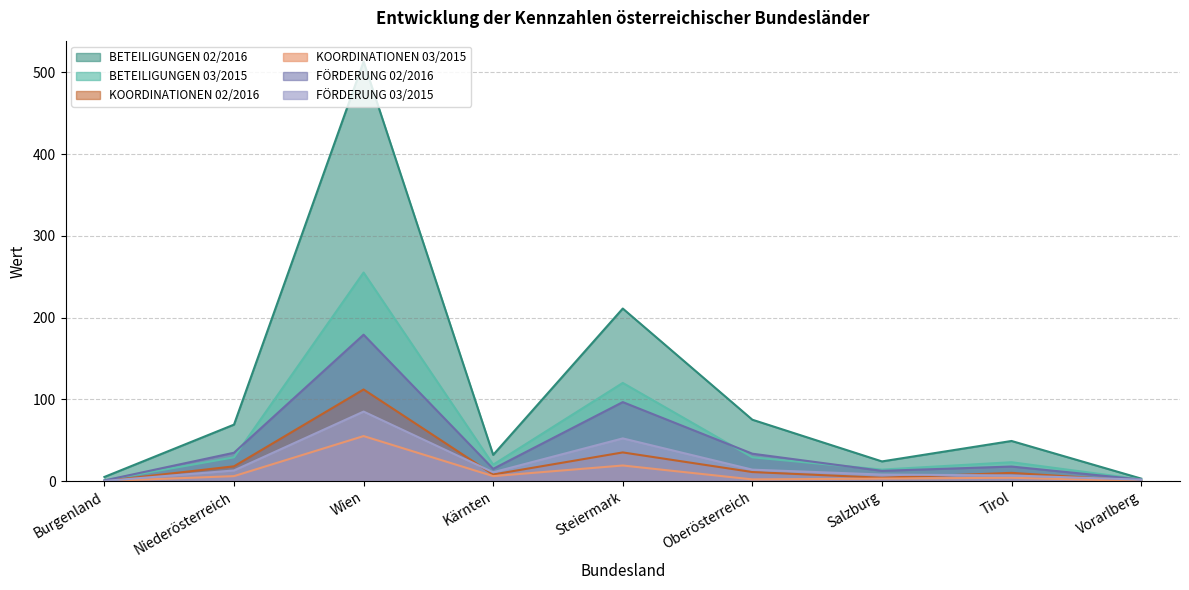

After their last crossing, which series has the higher values: KOORDINATIONEN 02/2016 or FÖRDERUNG 03/2015?

FÖRDERUNG 03/2015